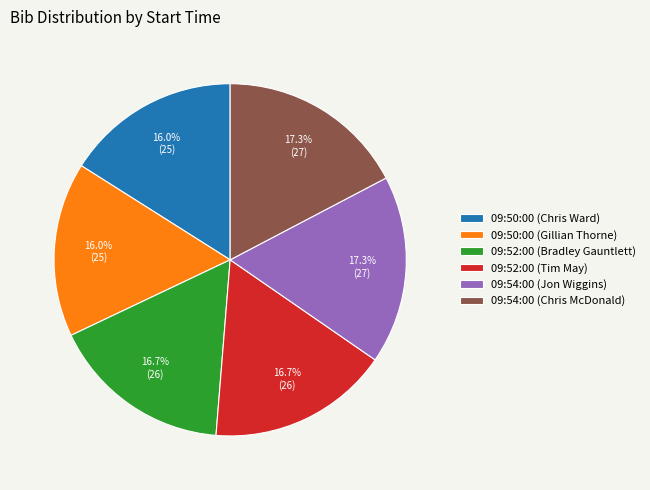

How much of the chart is everything except 09:52:00 (Bradley Gauntlett)?

83.3%